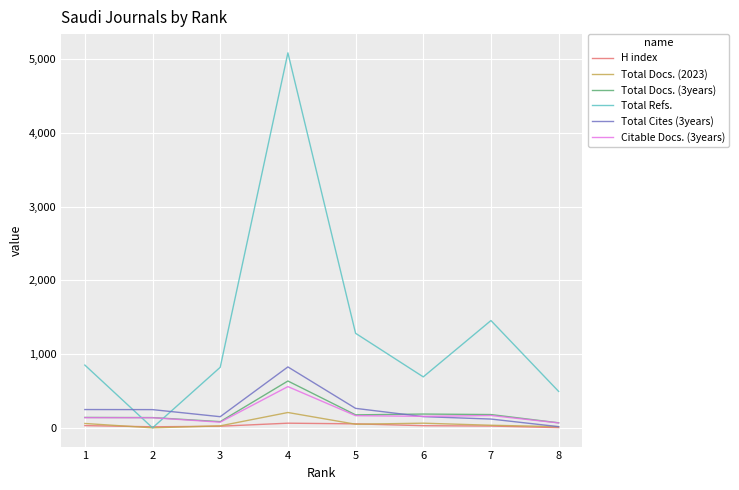

Is this an area chart (filled region under the line)?

No